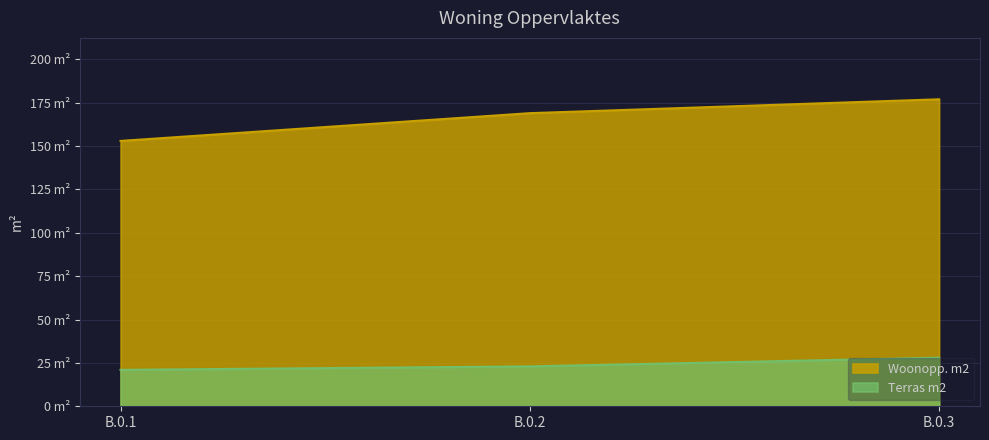

How many Woonopp. m2 values are between 153 and 177?

3